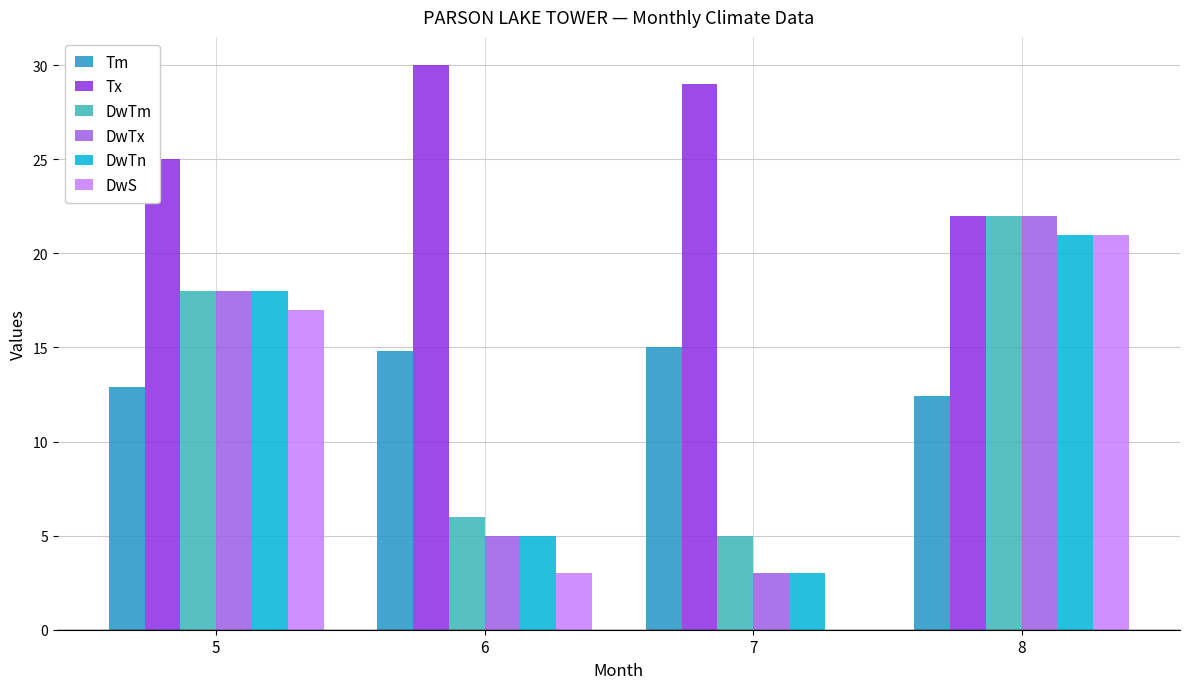

What is the sum of all DwTm values?

51.0